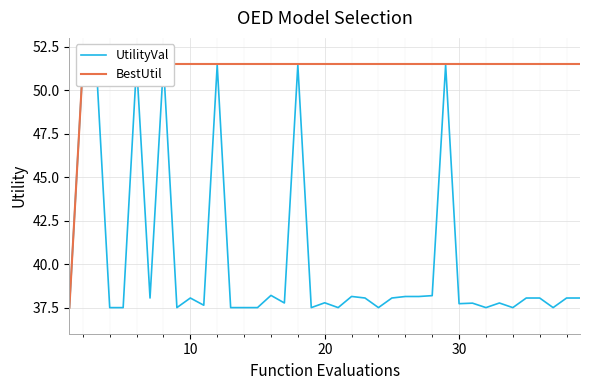

Rank the series by their average value, from highest to lowest.

BestUtil, UtilityVal